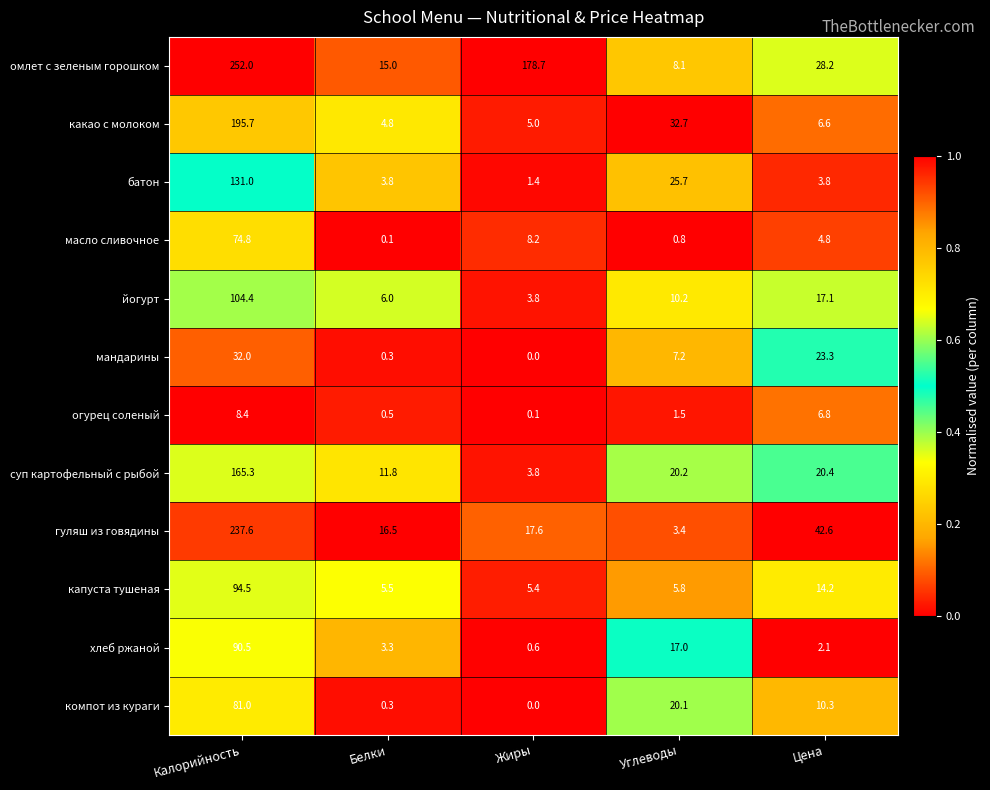

What is the difference between the омлет с зеленым горошком values at Цена and Жиры?

150.5